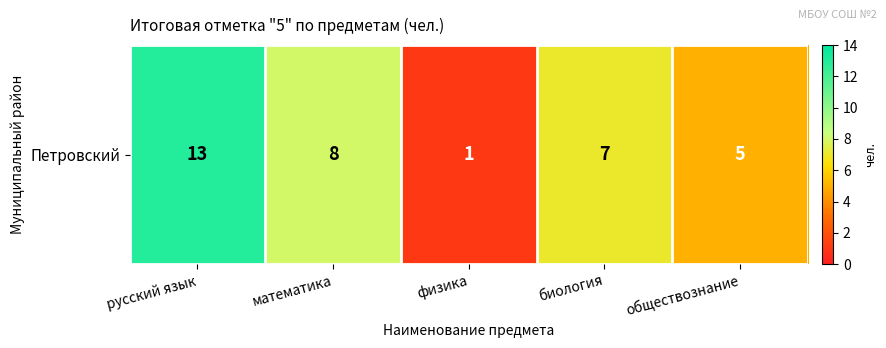

How many values are below 7?

2